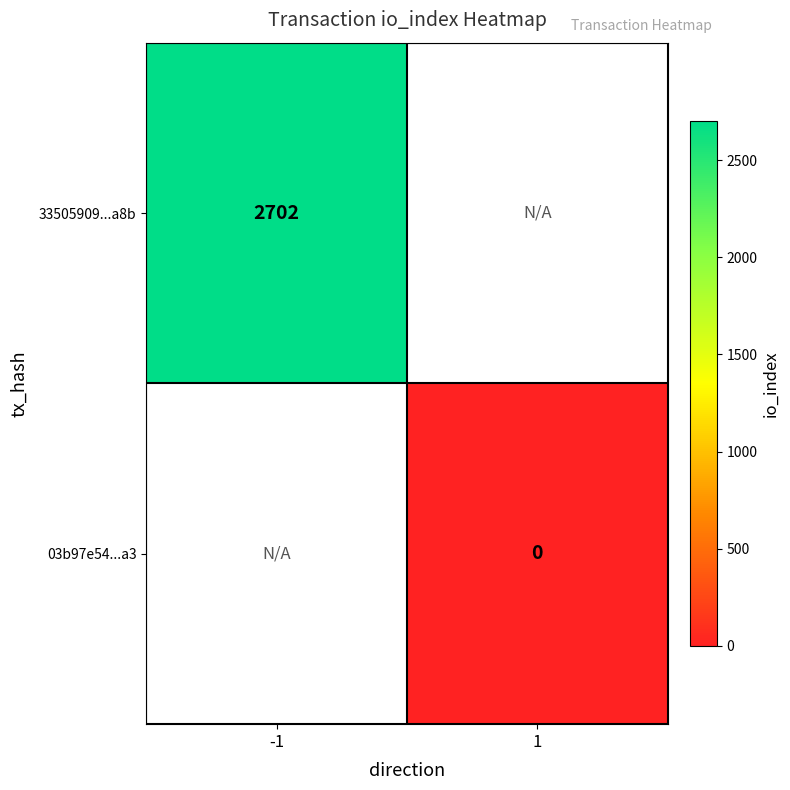

At how many categories does at least one series exceed 345?

1